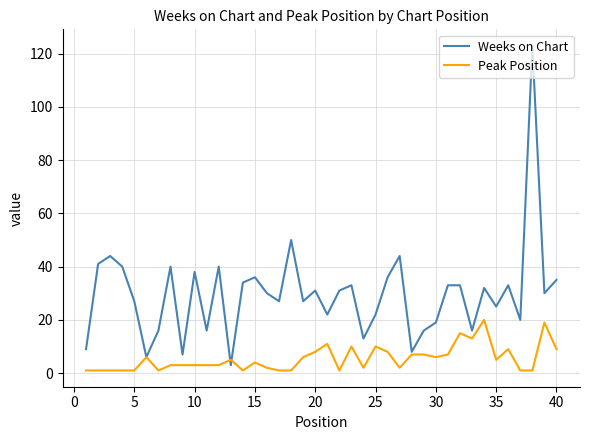

Which series has the largest range (max minus min)?

Weeks on Chart